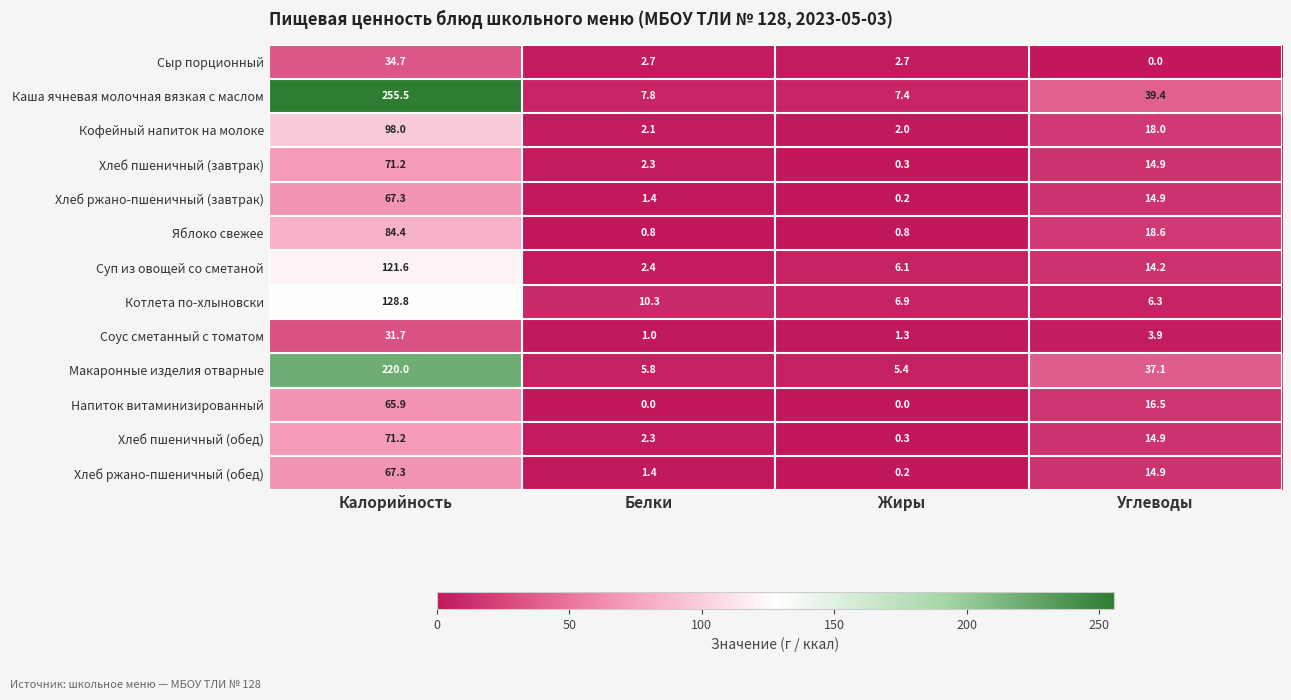

What is the difference between the maximum and minimum values in the Макаронные изделия отварные series?

214.6